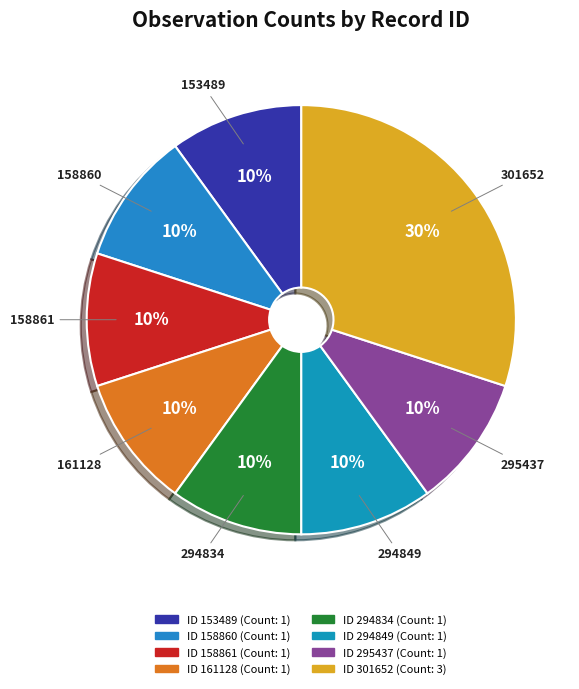

Is there any slice that represents more than half of the pie?

No